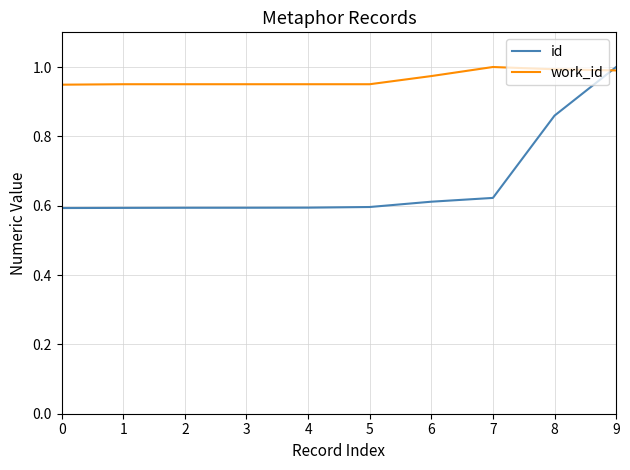

List the series in order of their overall mean, lowest first.

id, work_id